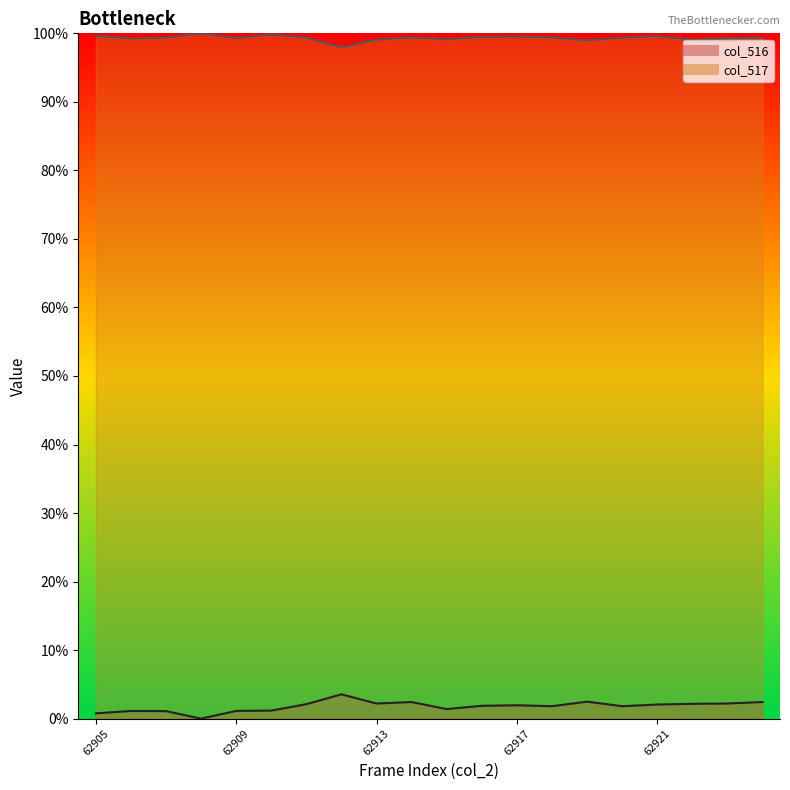

What is the greatest value displayed?

100.0